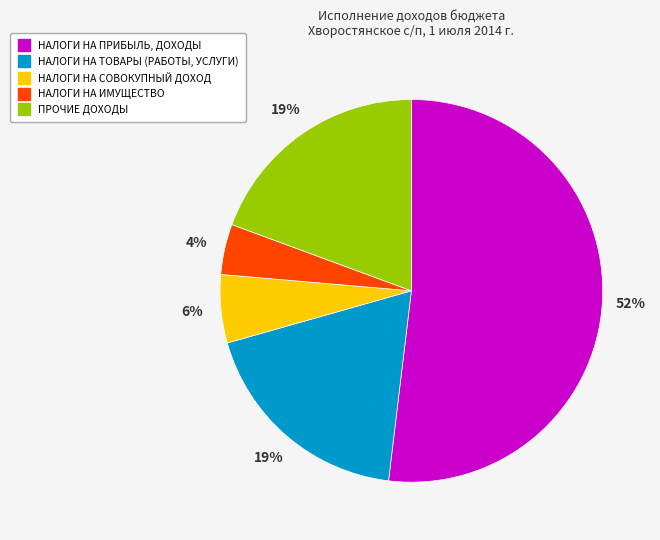

The НАЛОГИ НА СОВОКУПНЫЙ ДОХОД slice represents 6% of the pie. True or false?

True